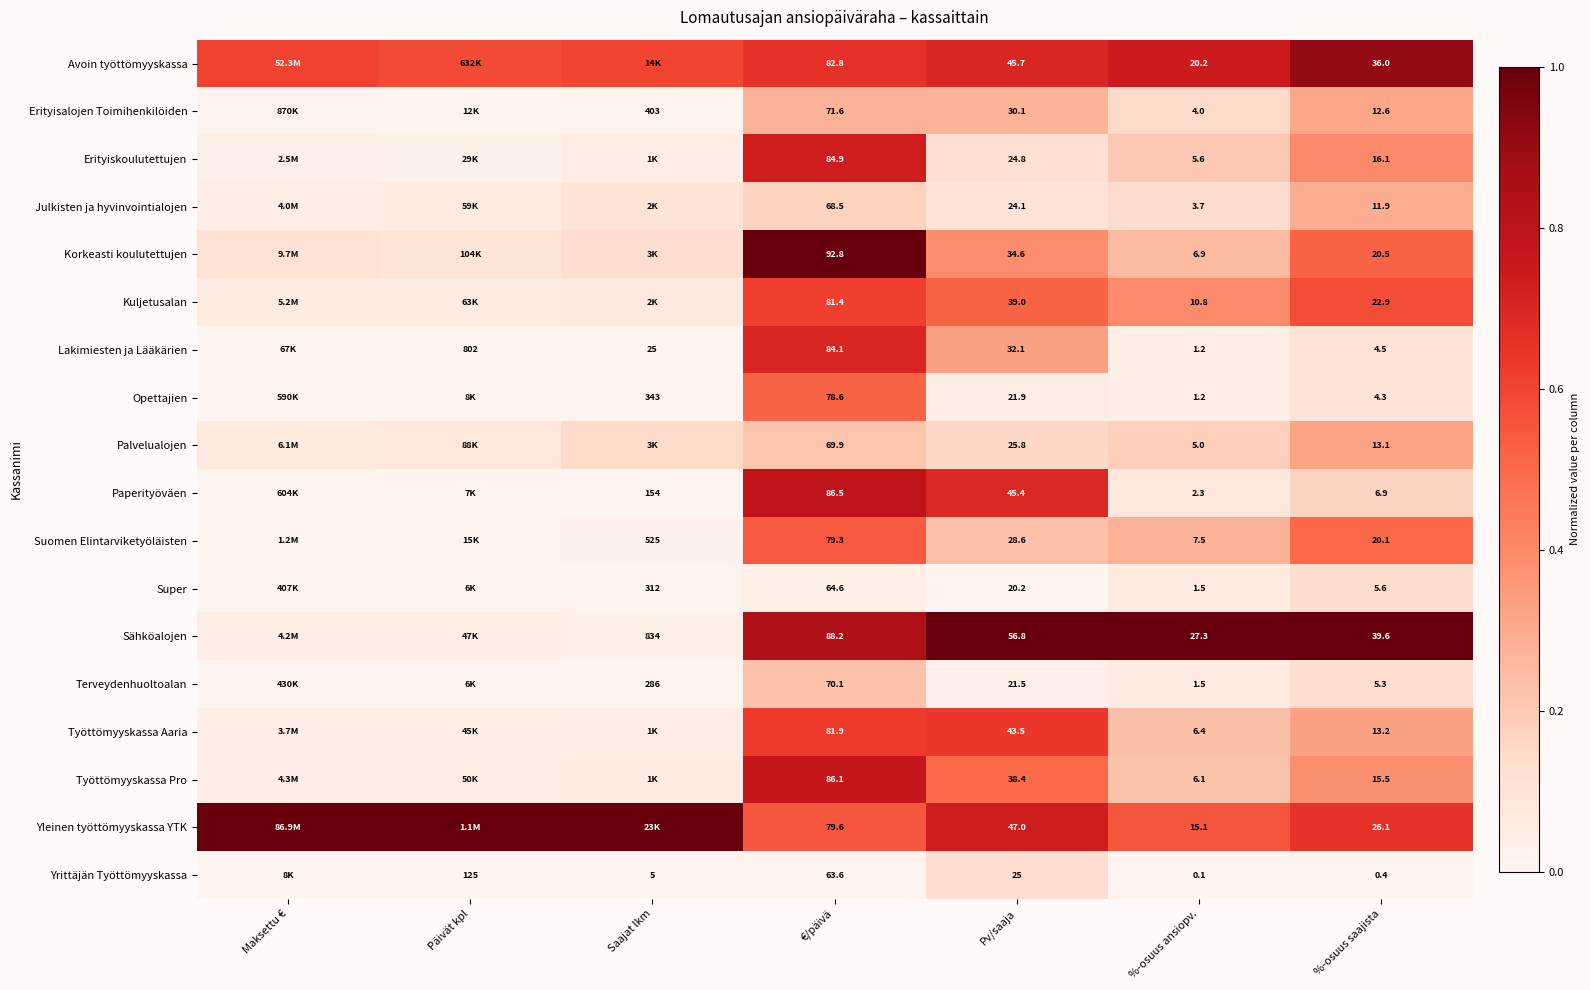

Which series changed the most between Pv/saaja and %-osuus ansiopv.?

Paperityöväen